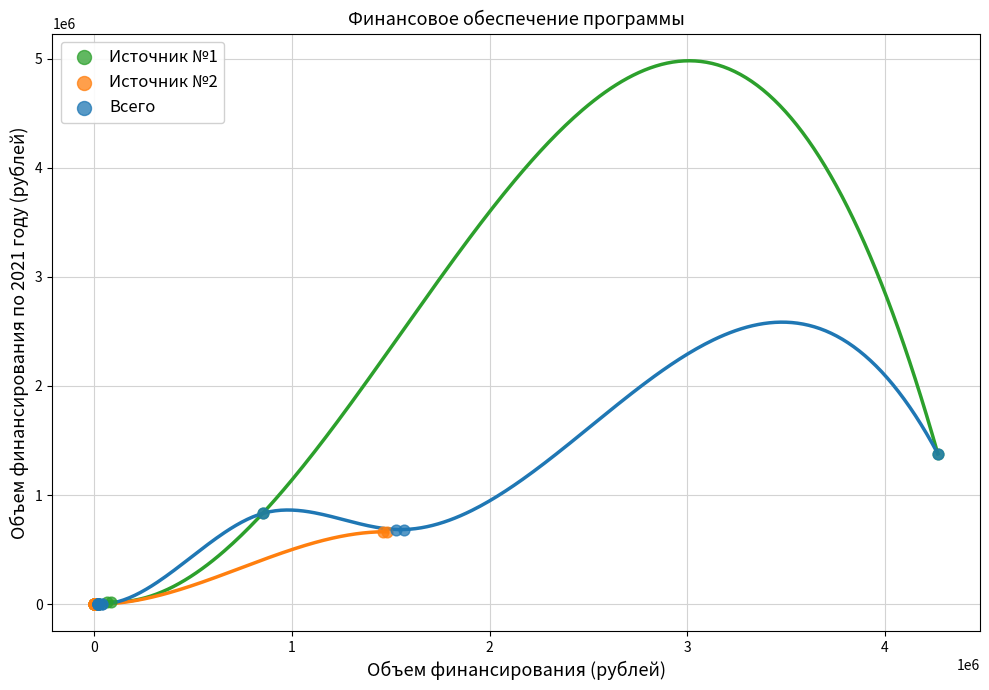

What are all the series names shown in the legend?

Источник №1, Источник №2, Всего